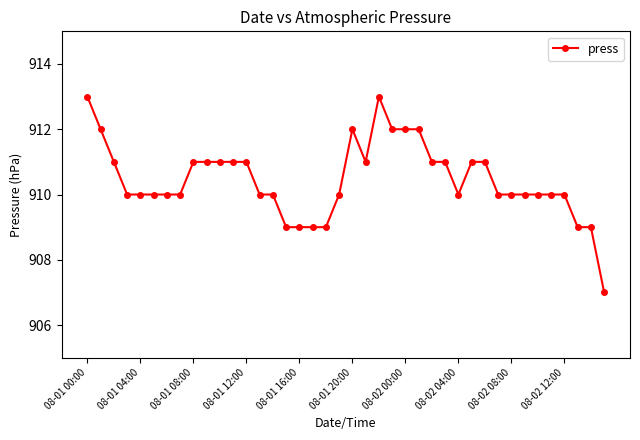

Is this an area chart (filled region under the line)?

No